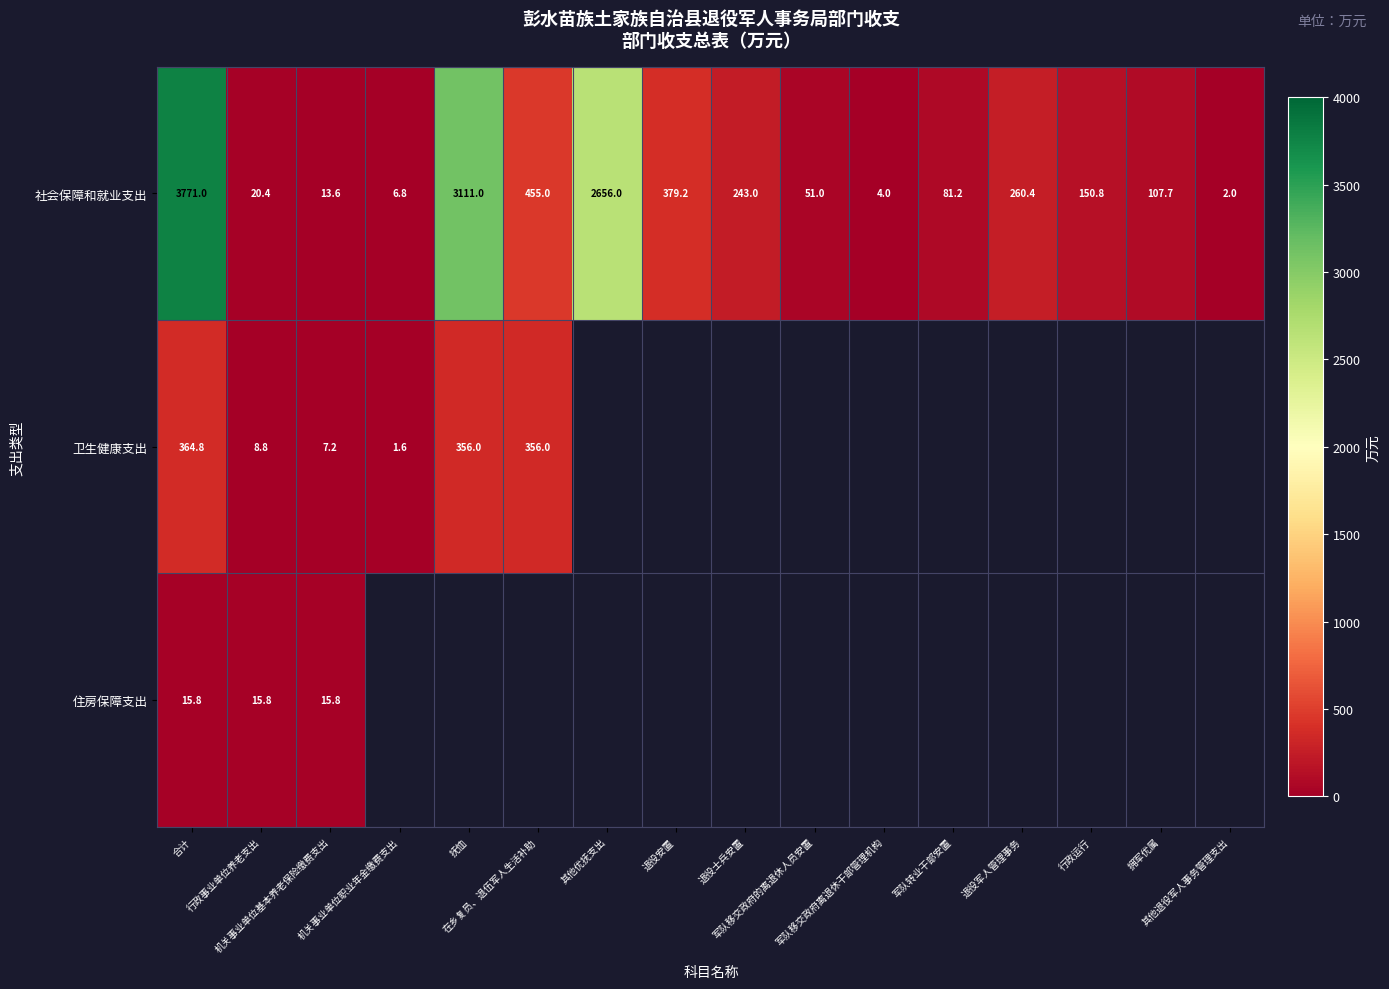

Which has a higher value, 拥军优属 or 退役军人管理事务?

退役军人管理事务